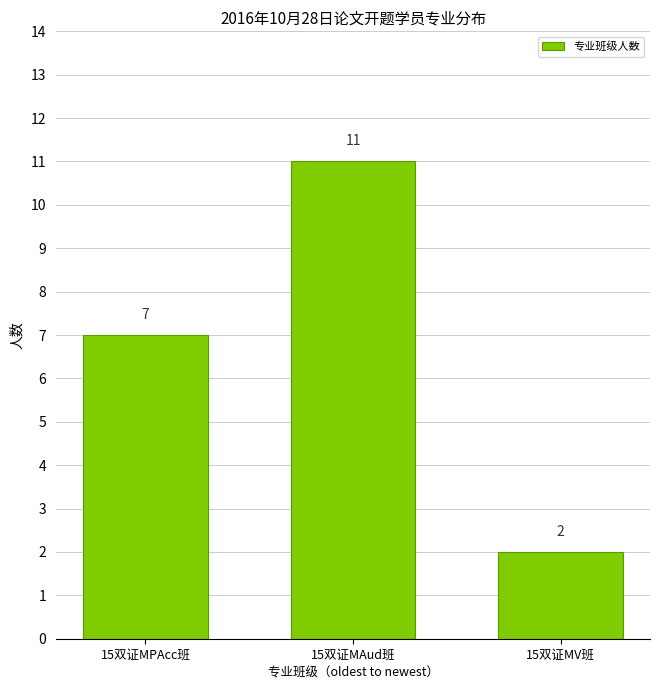

Reading left to right, transcribe all the data shown in this chart.

15双证MPAcc班=7	15双证MAud班=11	15双证MV班=2